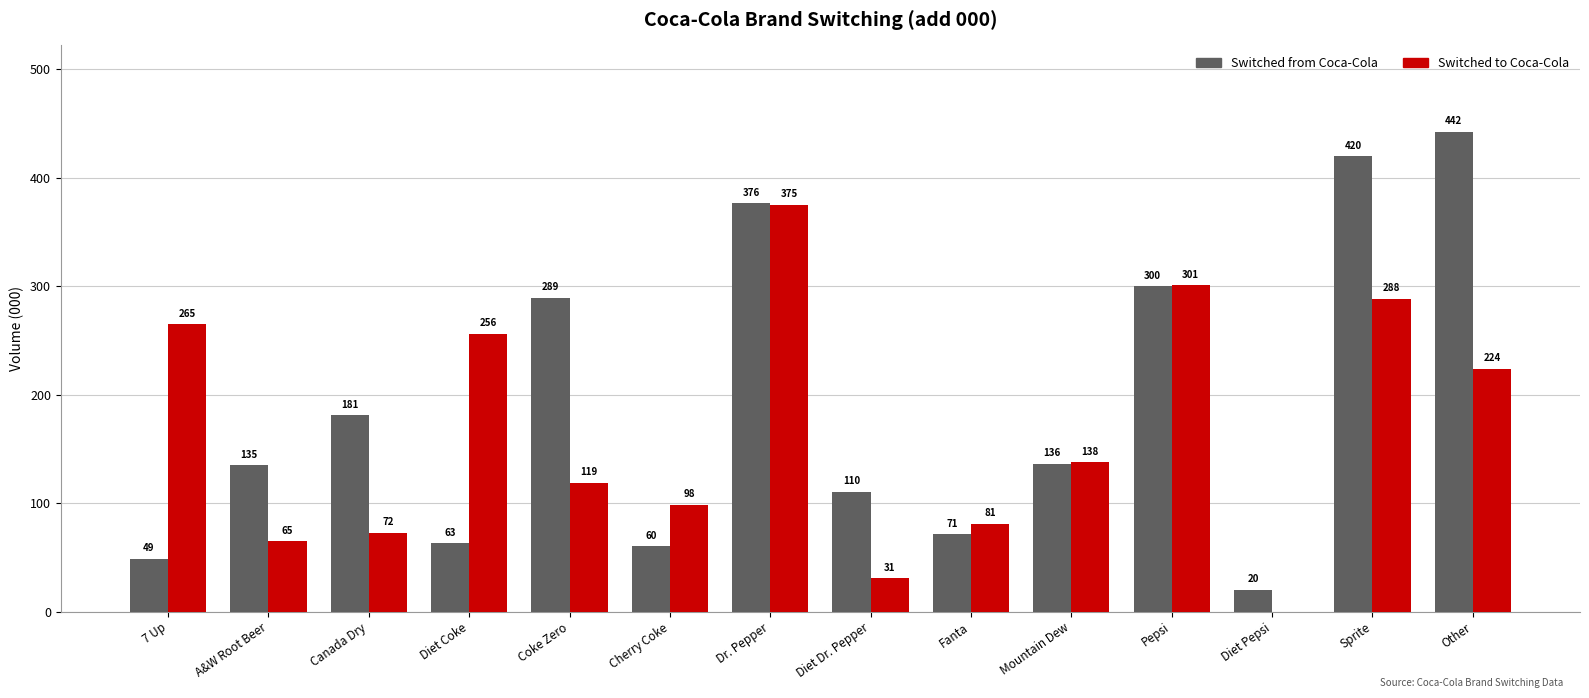

What is the maximum value for Switched from Coca-Cola?

442.2